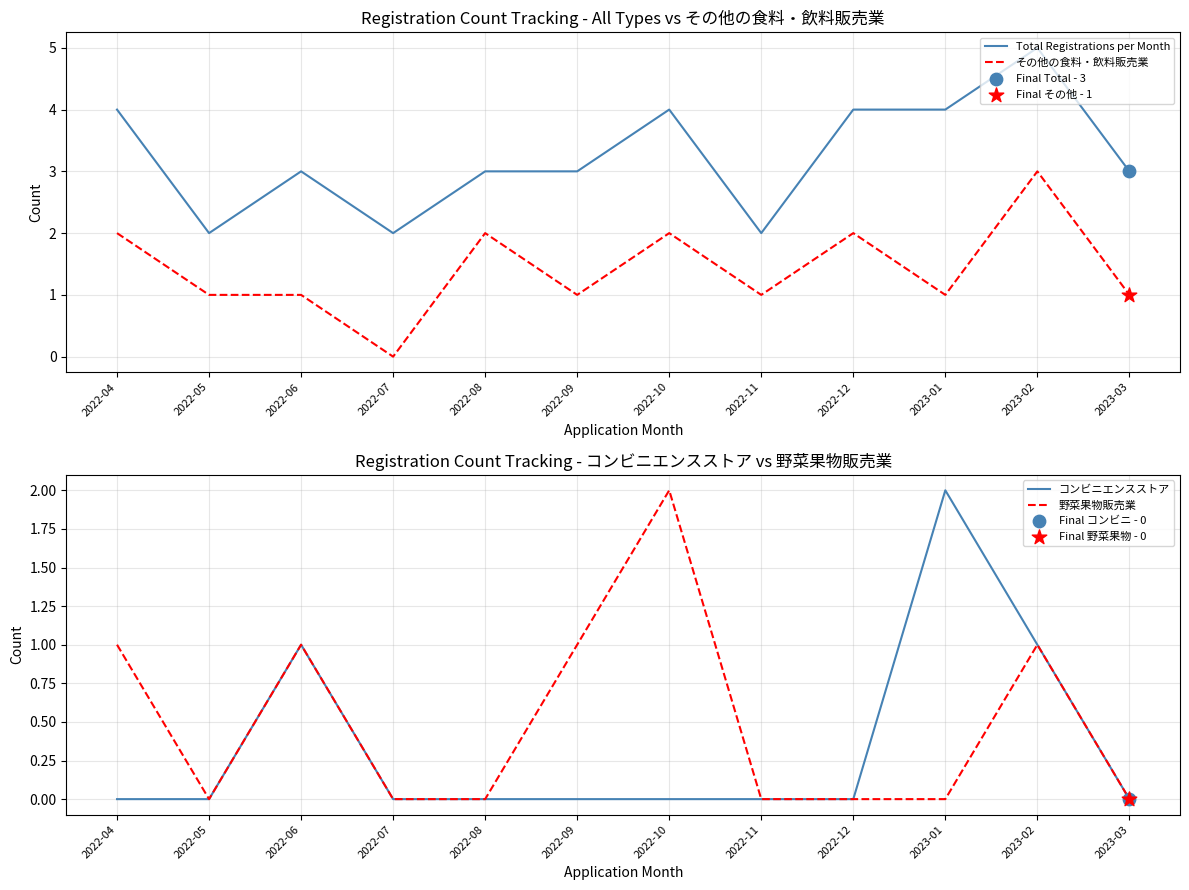

At how many categories does at least one series exceed 2?

9